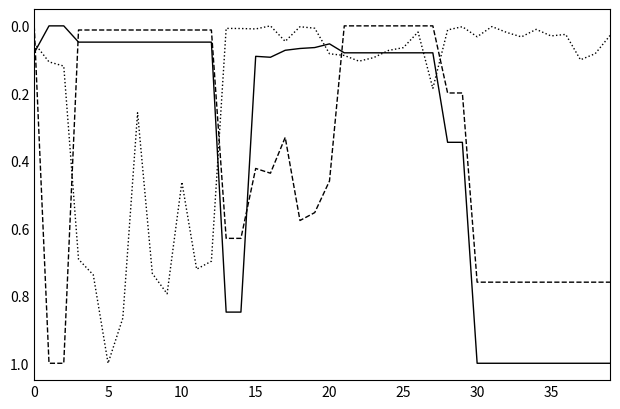

What is the greatest value displayed?

1.0